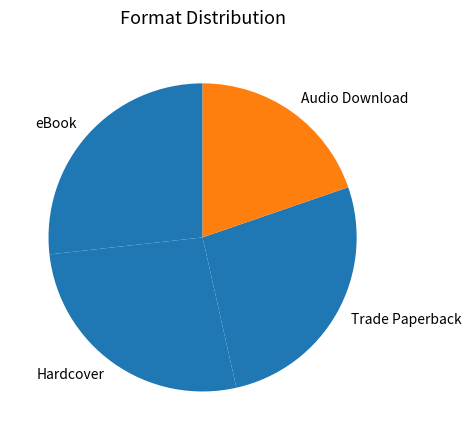

Between eBook and Audio Download, which is larger?

eBook